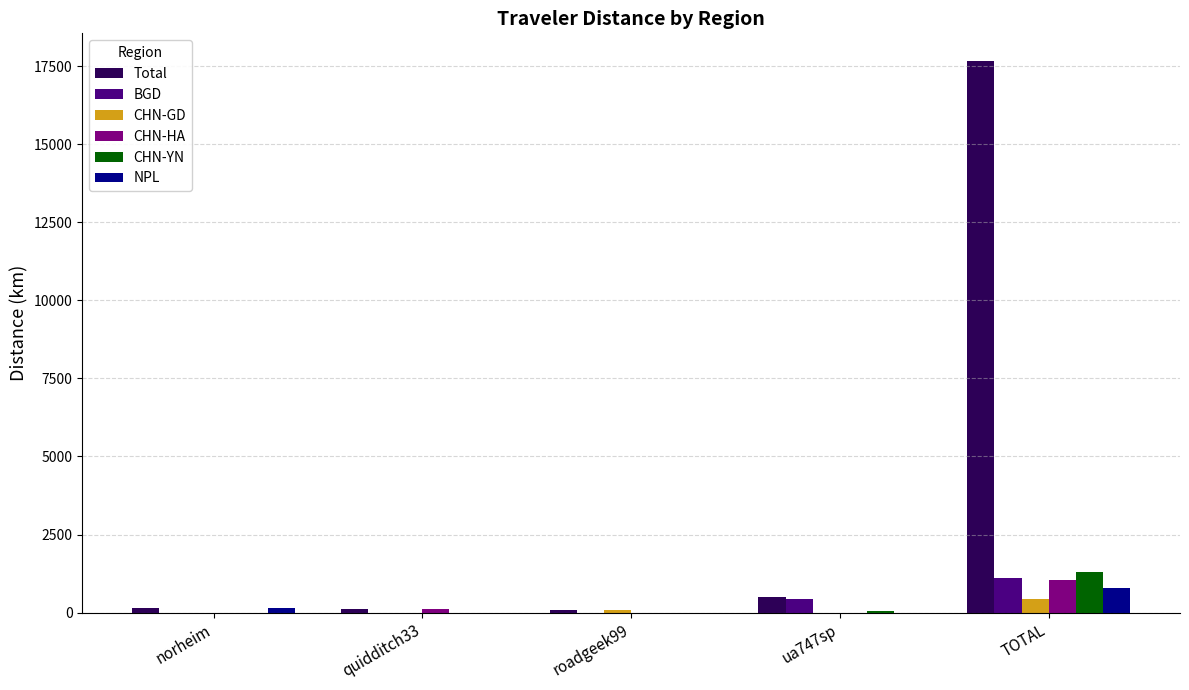

Which series has the largest total across all categories?

Total